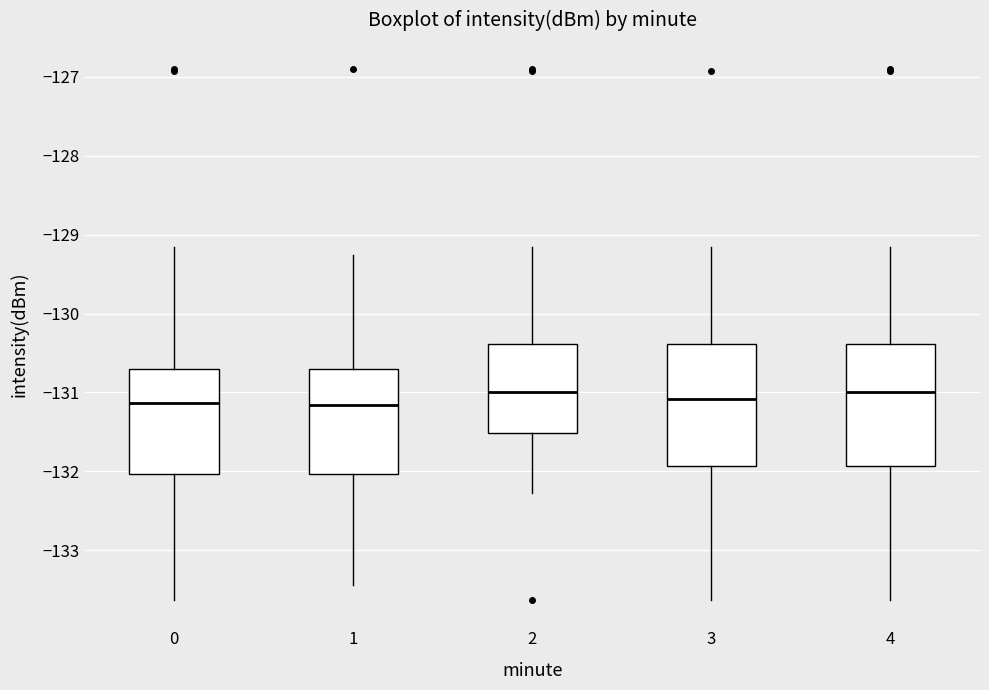

Where is the upper edge of the box at x = 2 on the y-axis? The values are not printed on the chart, so give them approximately, as read against the axis.

-130.4